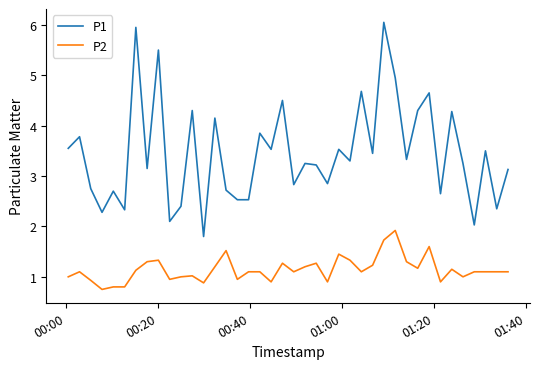

What is the highest value of the P2 series?

1.9